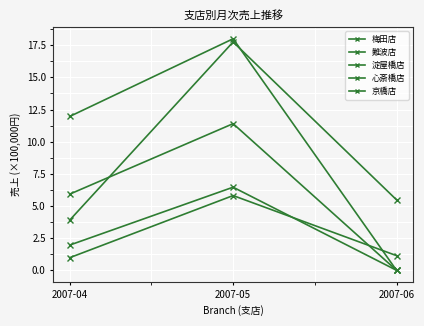

What is the spread (max minus min) of values at 2007-04?

11.0